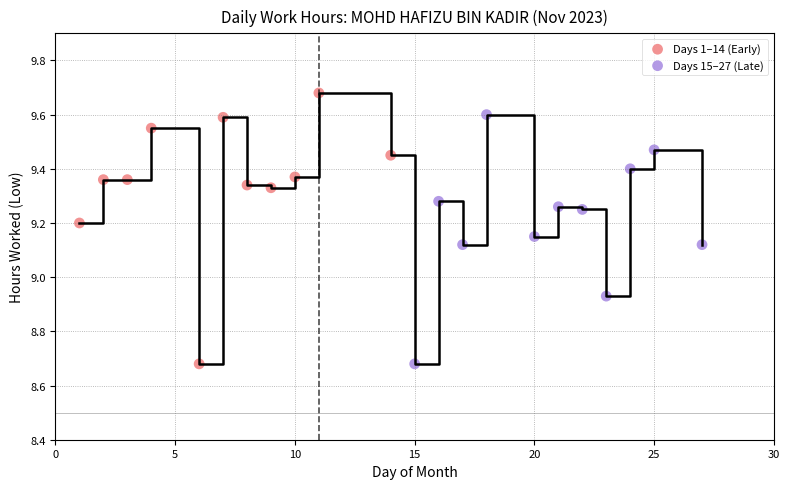

Which series contains the highest Y value?

Days 1–14 (Early)